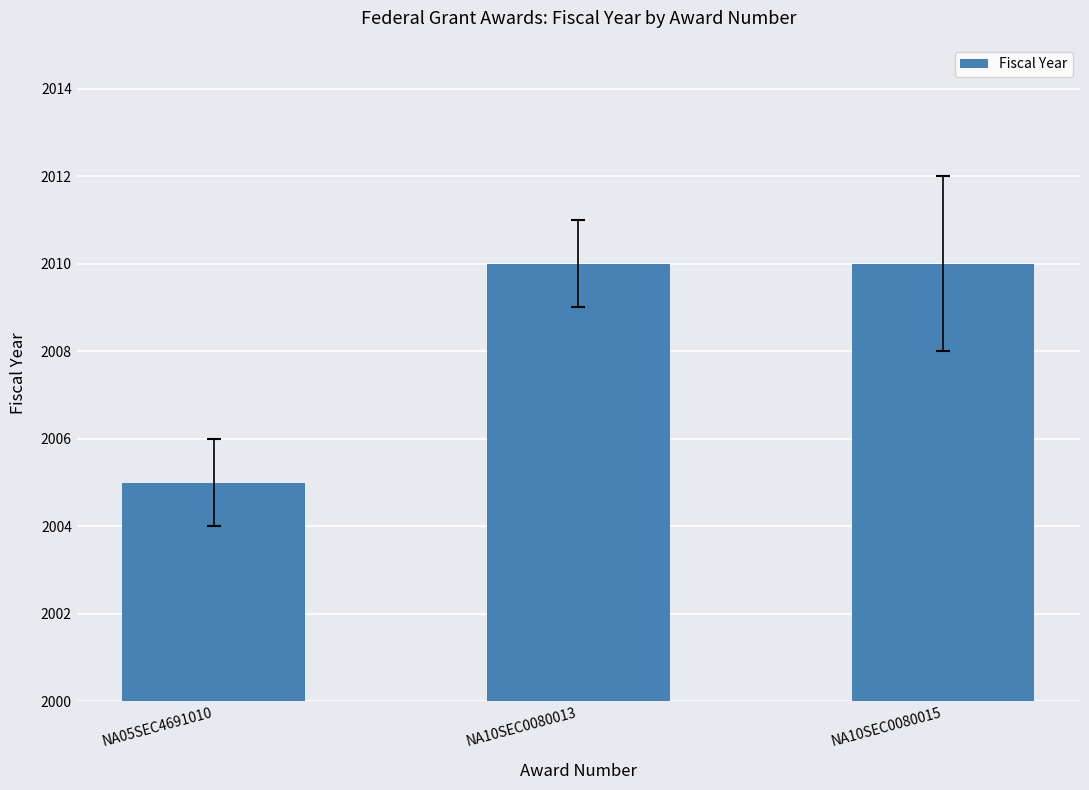

What position from the right is NA10SEC0080015?

1